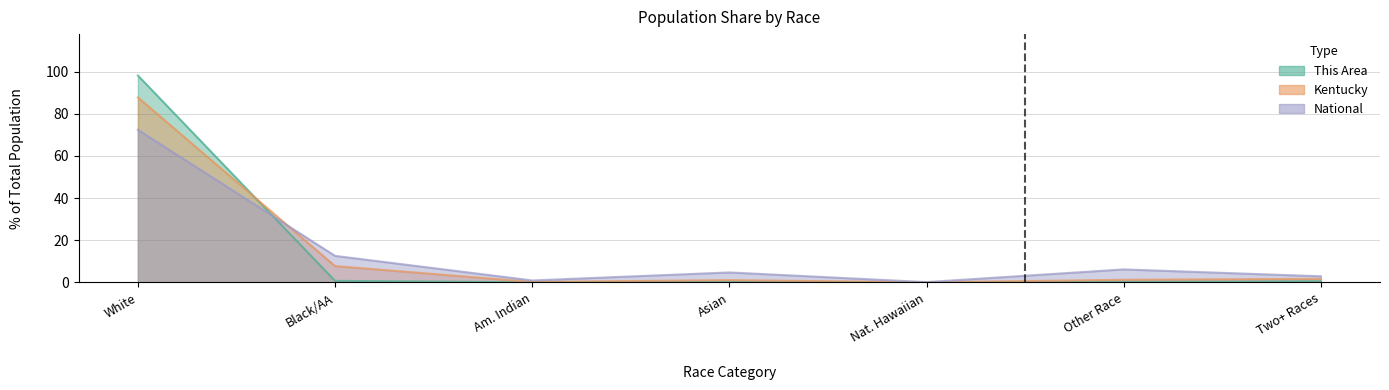

What is the spread (max minus min) of values at White?

25.8